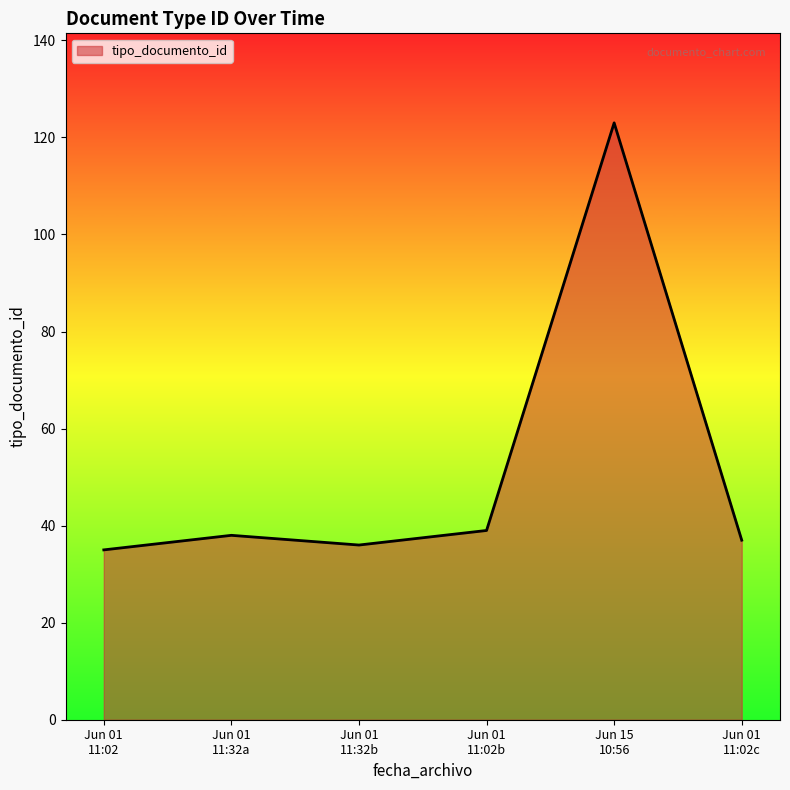

What is the sum of all values?

308